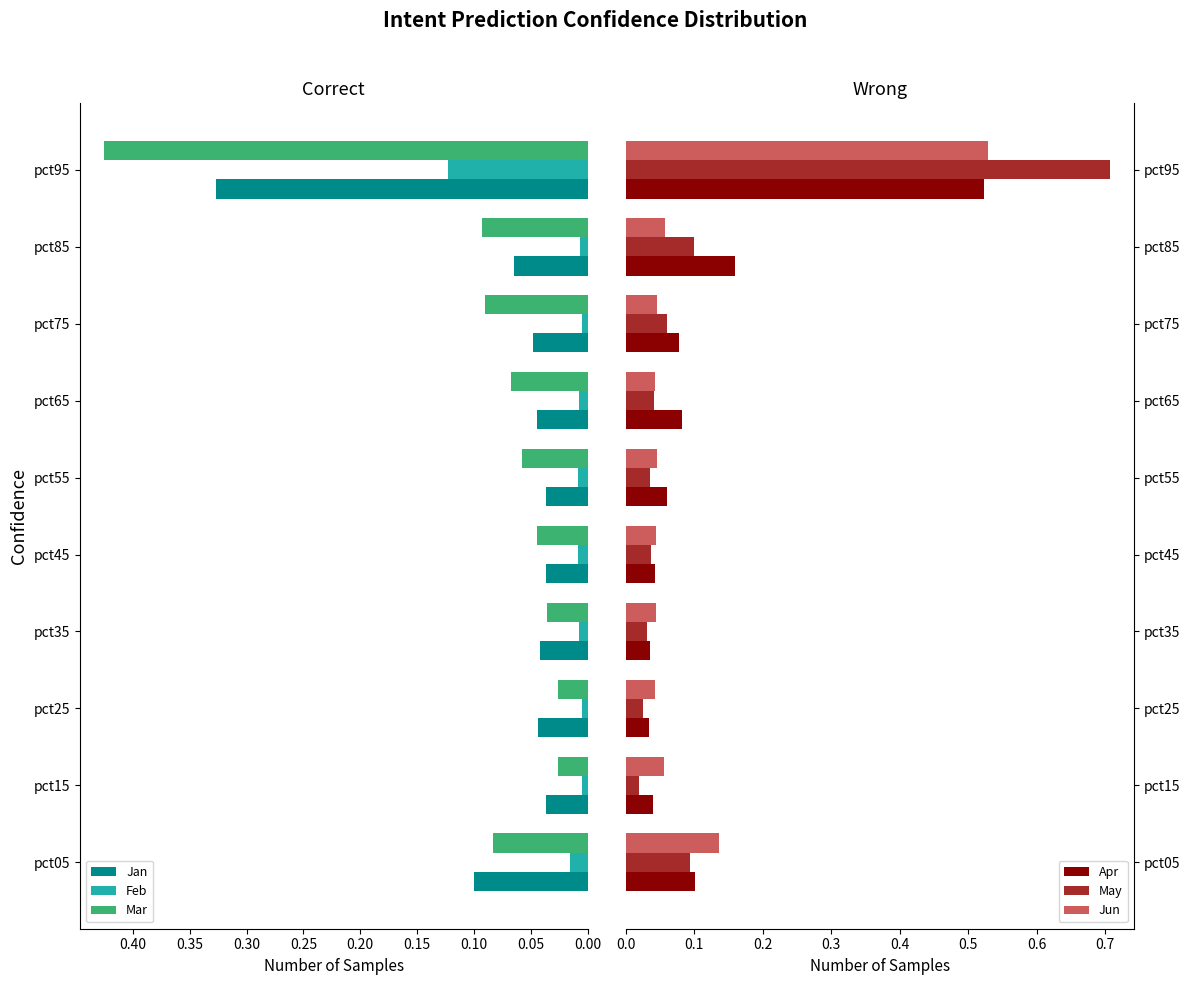

The value of Mar at pct75 is 0.0. True or false?

False